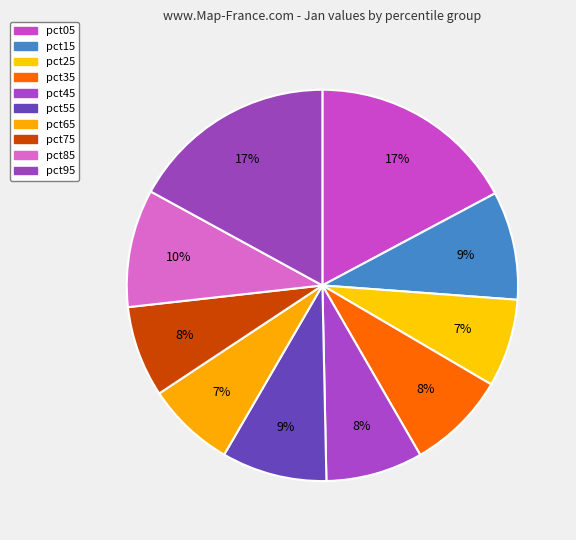

Is it true that pct15 is 1% of the pie?

False